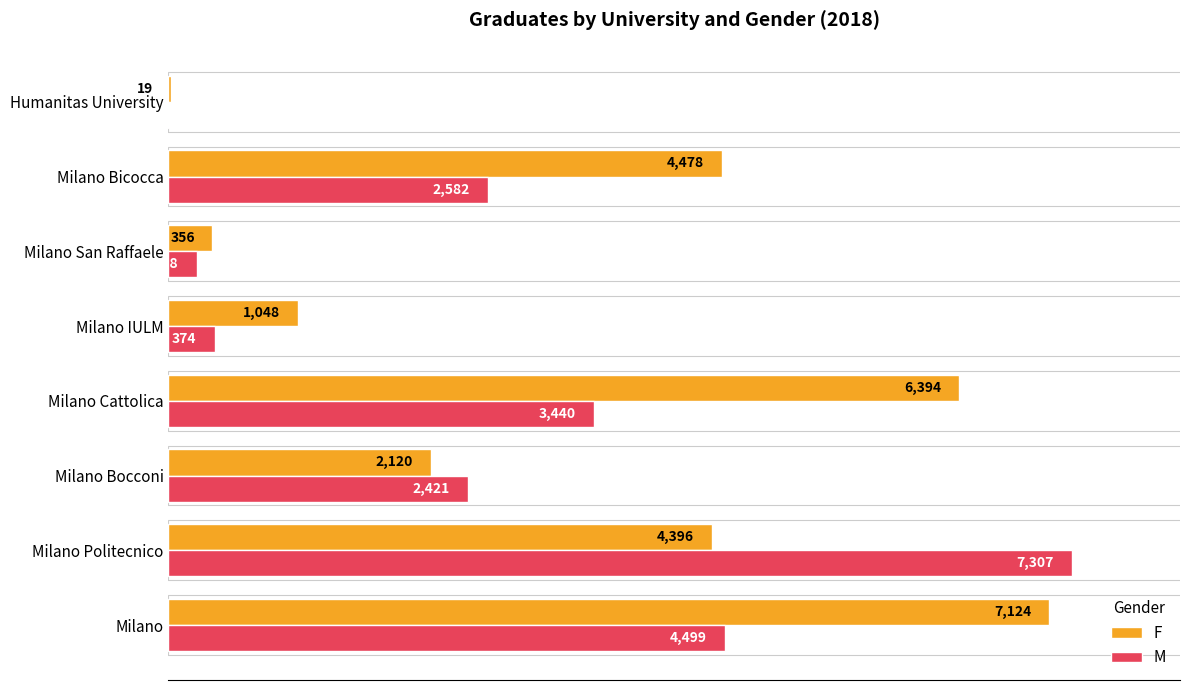

Which series has the largest range (max minus min)?

M